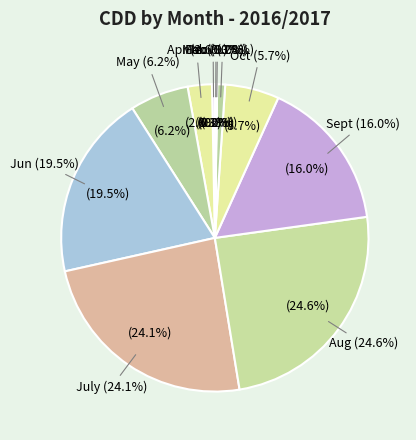

To the nearest percent, what is the difference between the largest and smallest slice percentages?

25%